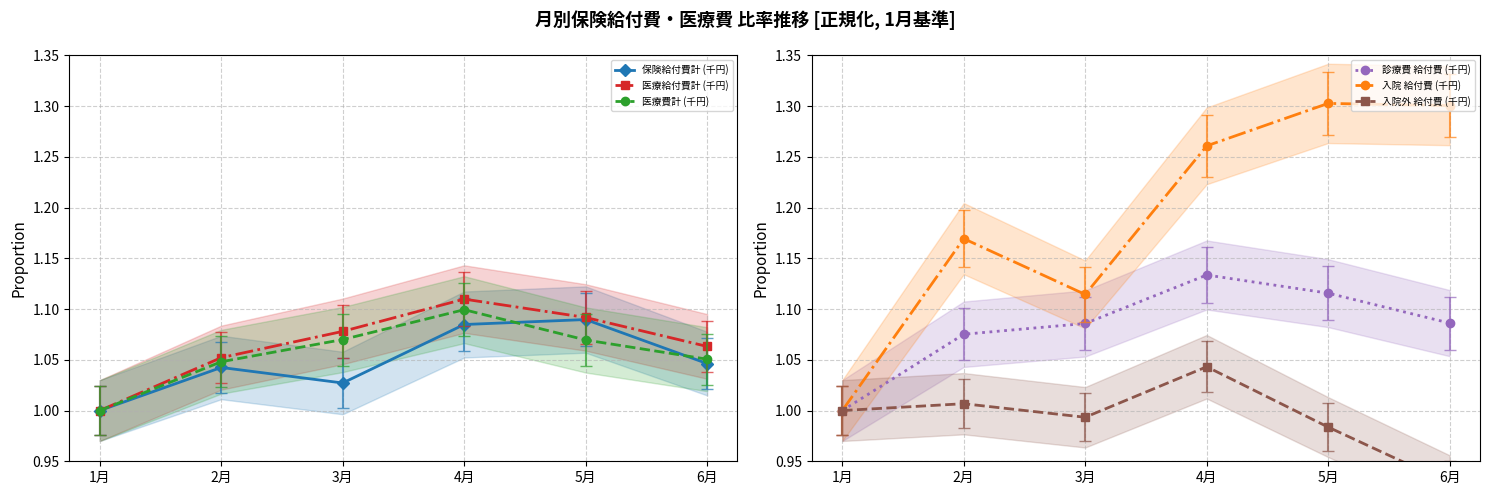

True or false: 医療給付費計 (千円) and 入院外 給付費 (千円) intersect in this chart.

False